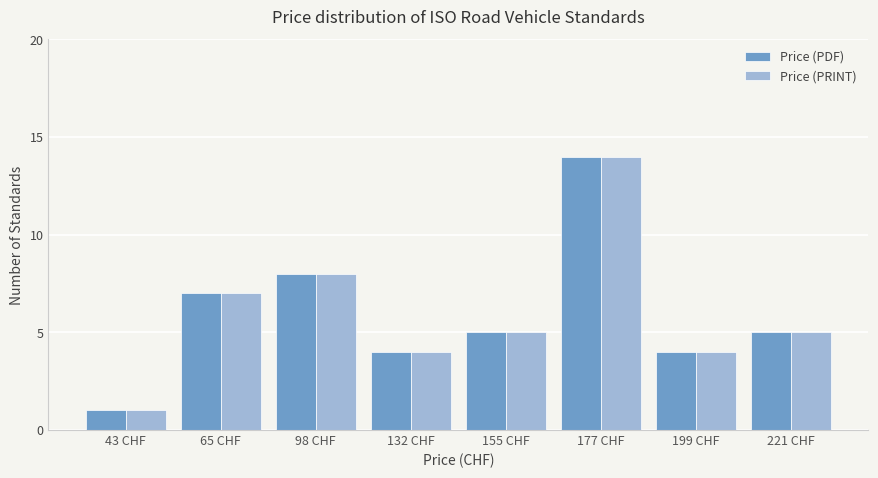

What is the value of the Price (PDF) bar at the 6th from the left?

14